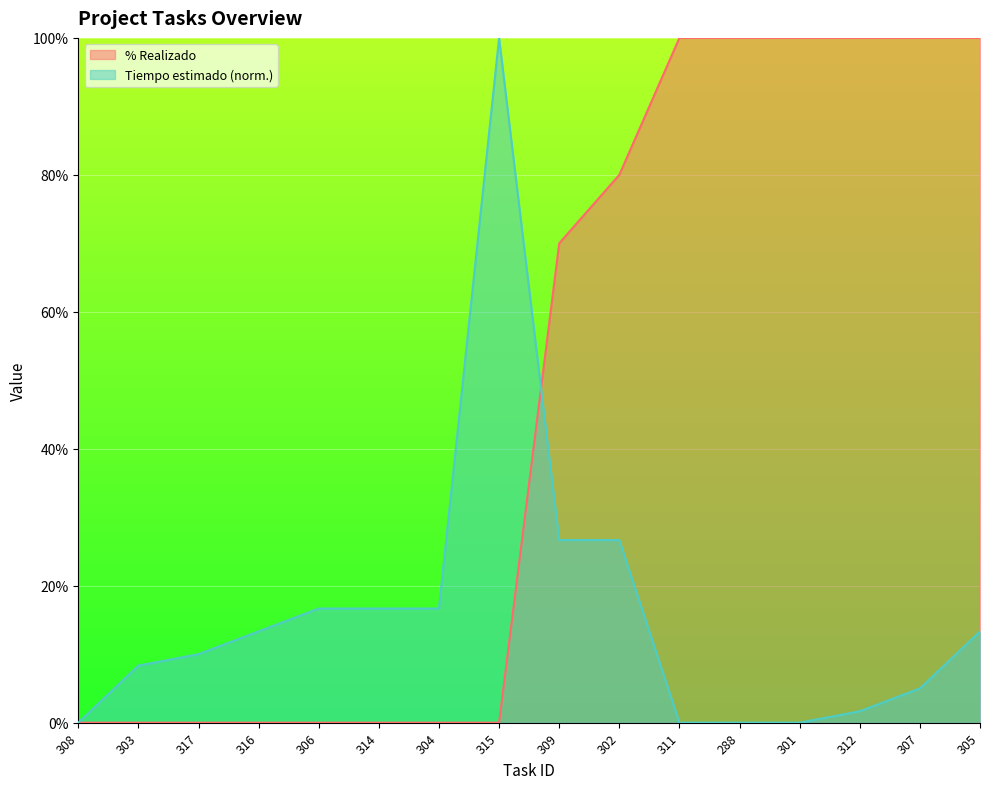

Does the chart display data point markers on the line(s)?

No